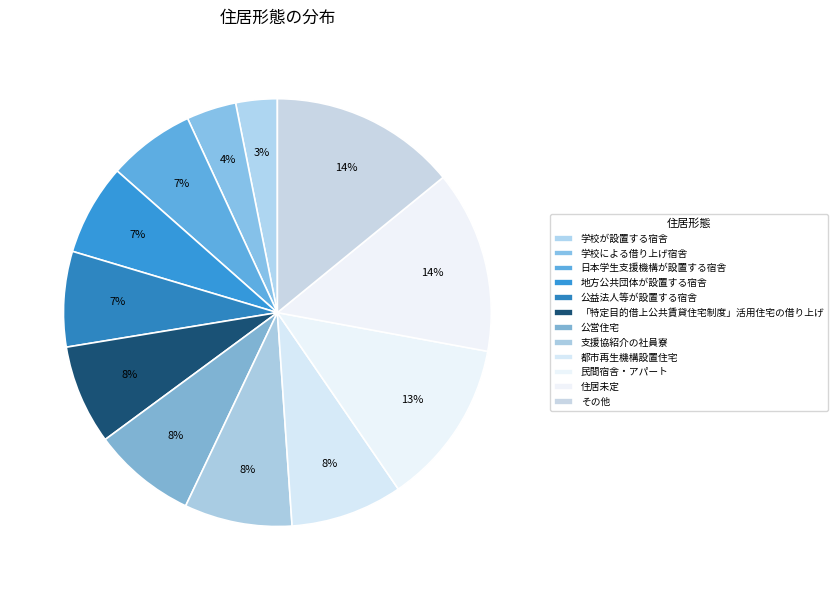

To the nearest percent, what is the average slice percentage?

8%